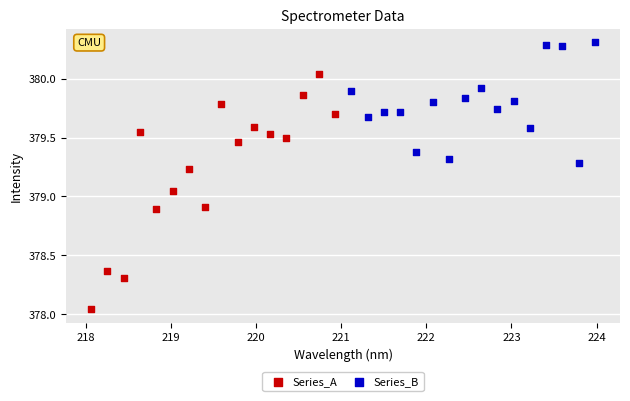

Which series contains the lowest Y value?

Series_A